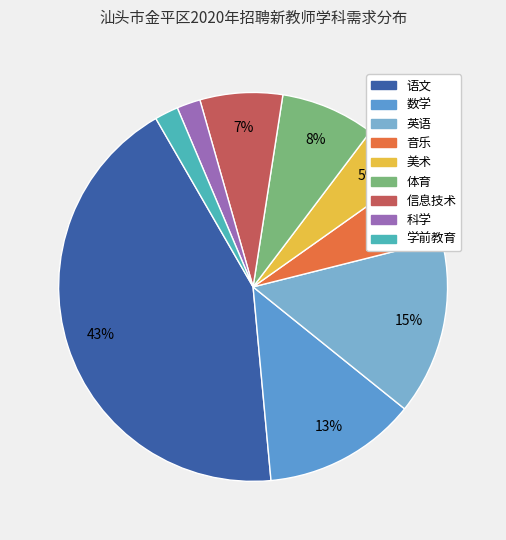

To the nearest percent, what is the average slice percentage?

11%